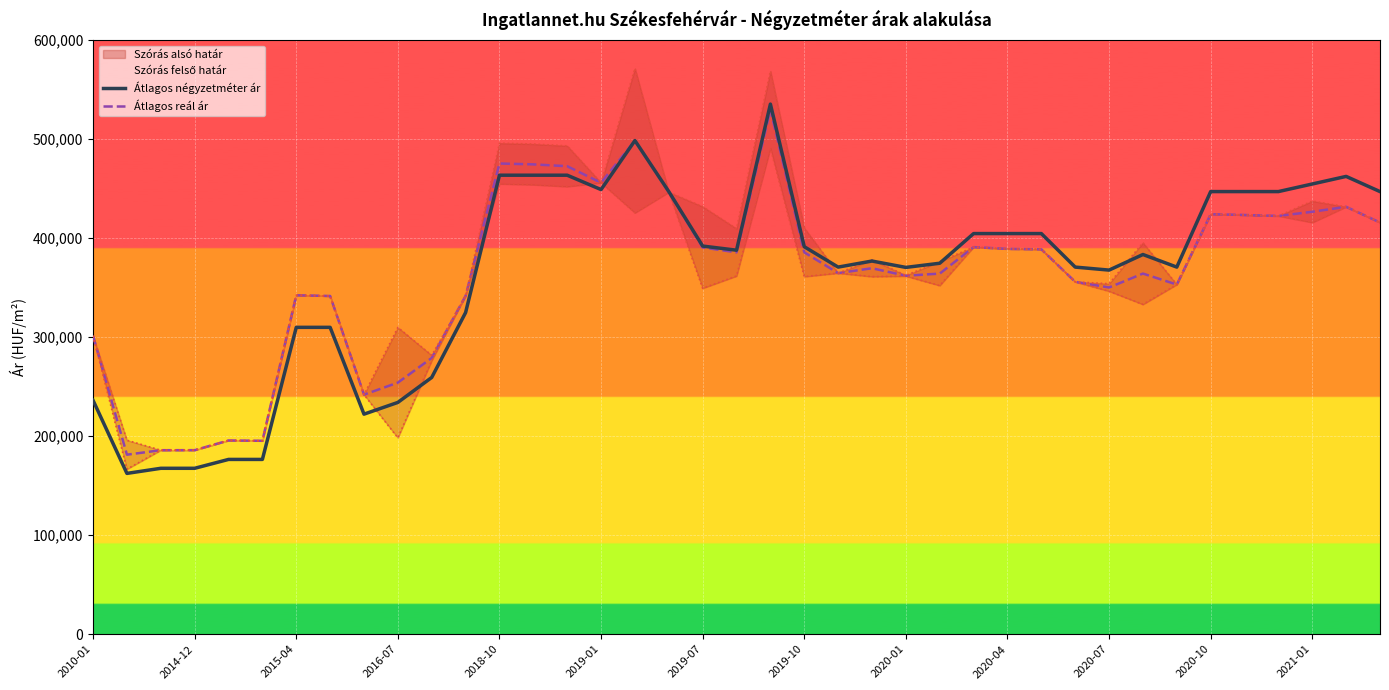

What is the total value across all series at 37?

893808